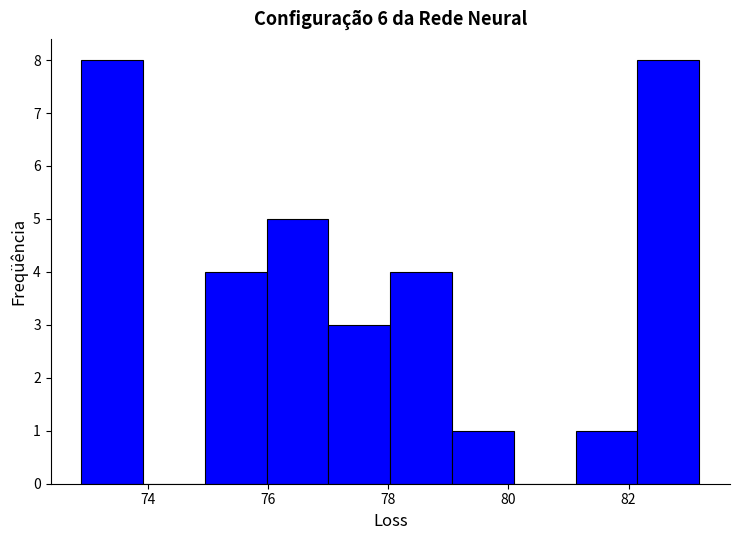

Reading left to right, list every bar in this chart as the range it spans on the x-axis followed by its height. Neither the bar edges nor the heights are printed on the chart, so give them approximately, as read against the axes.

72.8 to 74.0: 8
74.0 to 75.0: 0
75.0 to 76.0: 4
76.0 to 77.0: 5
77.0 to 78.0: 3
78.0 to 79.0: 4
79.0 to 80.0: 1
80.0 to 81.2: 0
81.2 to 82.2: 1
82.2 to 83.2: 8